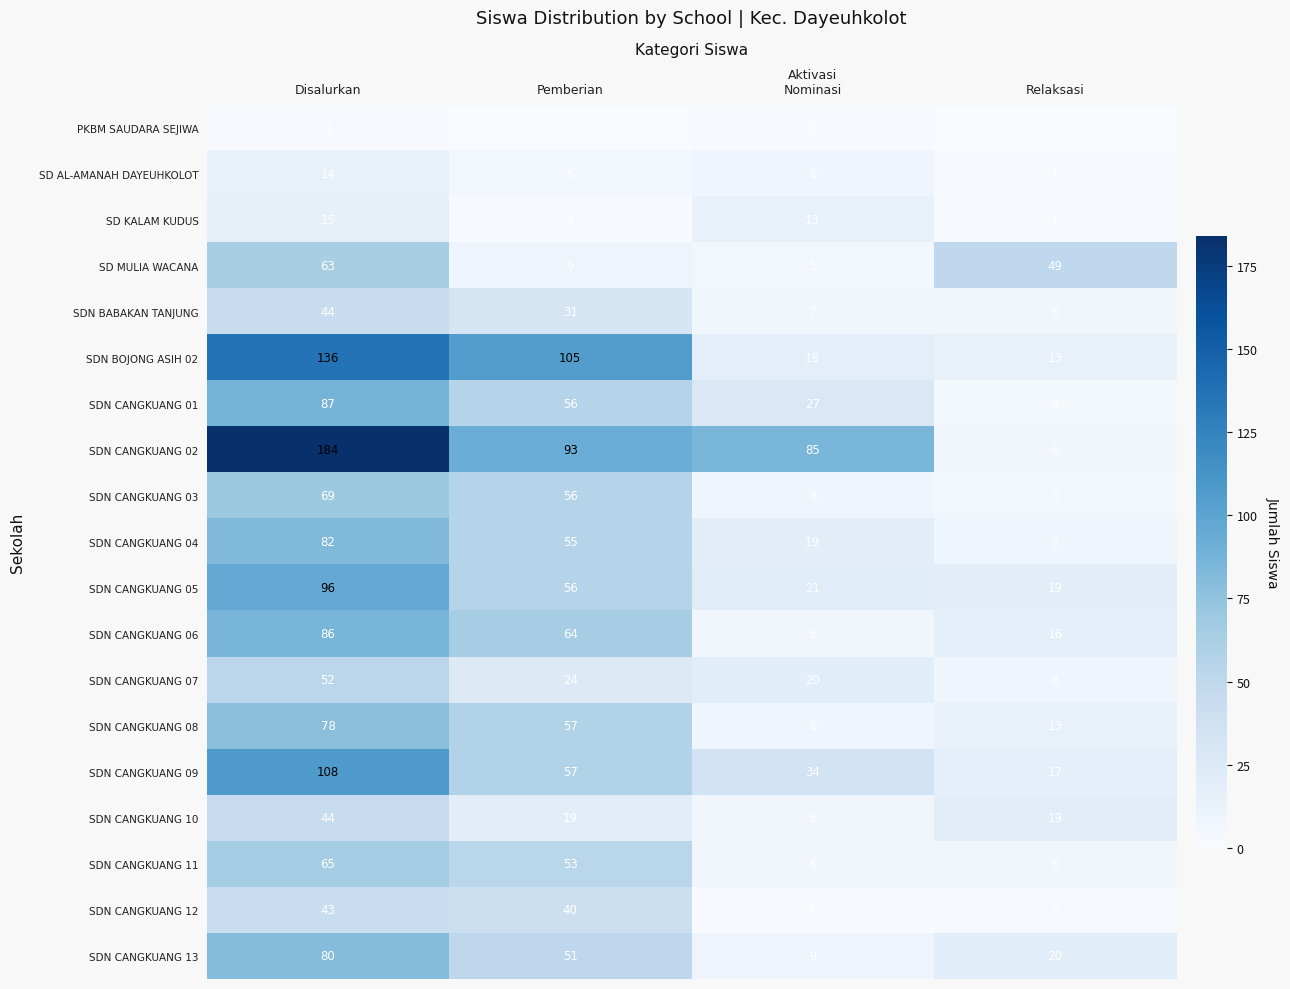

Which series has the largest range (max minus min)?

SDN CANGKUANG 02